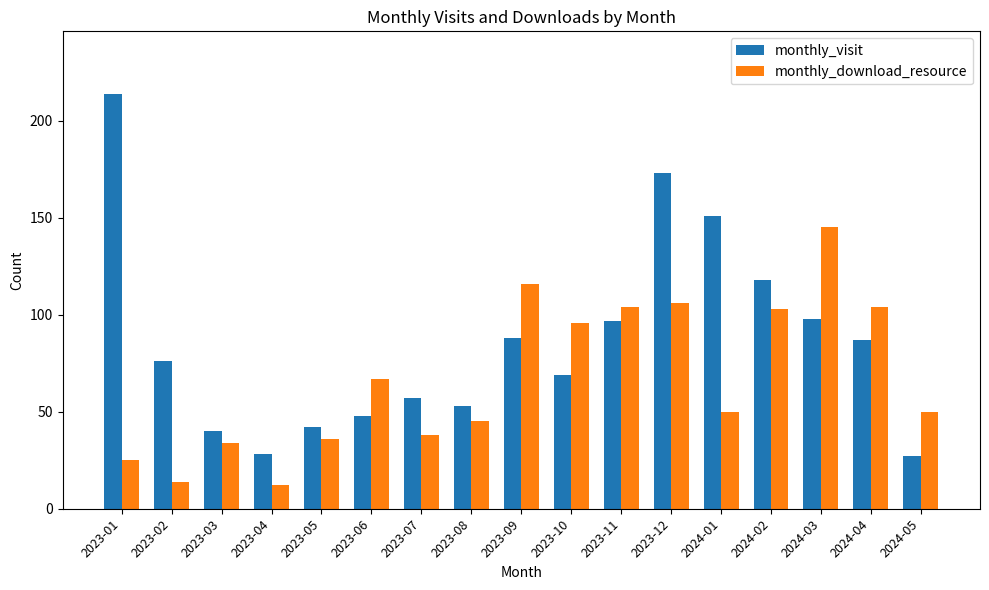

What is the difference between the maximum and minimum values in the monthly_visit series?

187